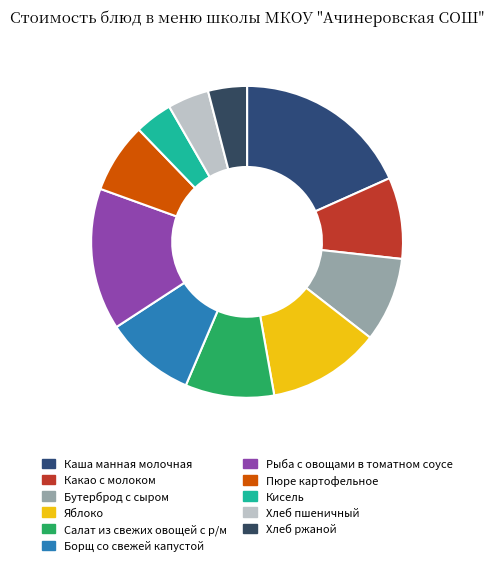

How many segments does this pie chart have?

11